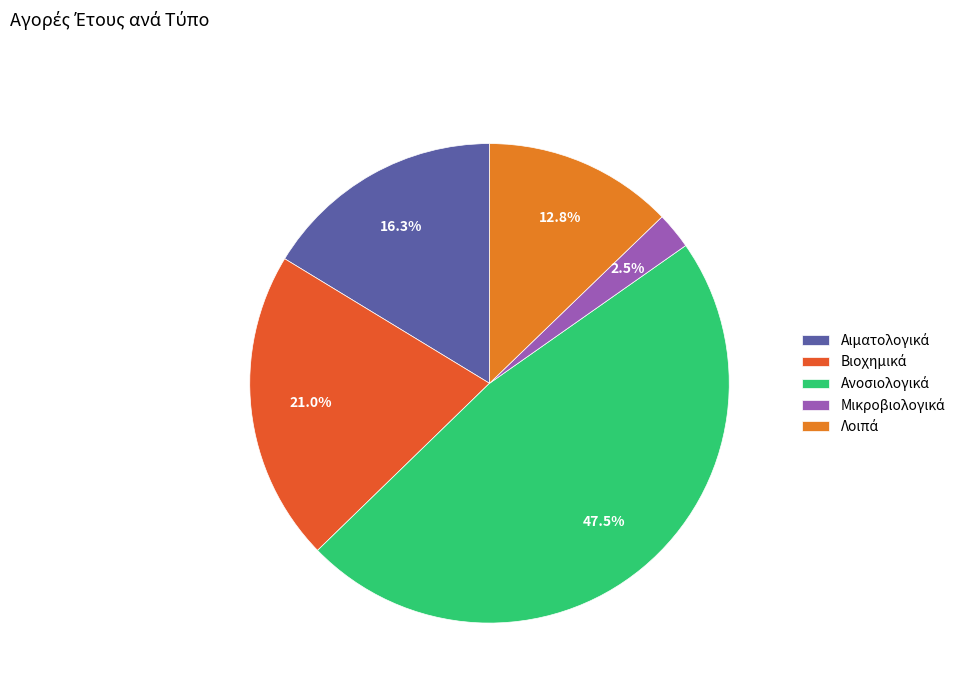

Count the number of slices in the pie.

5